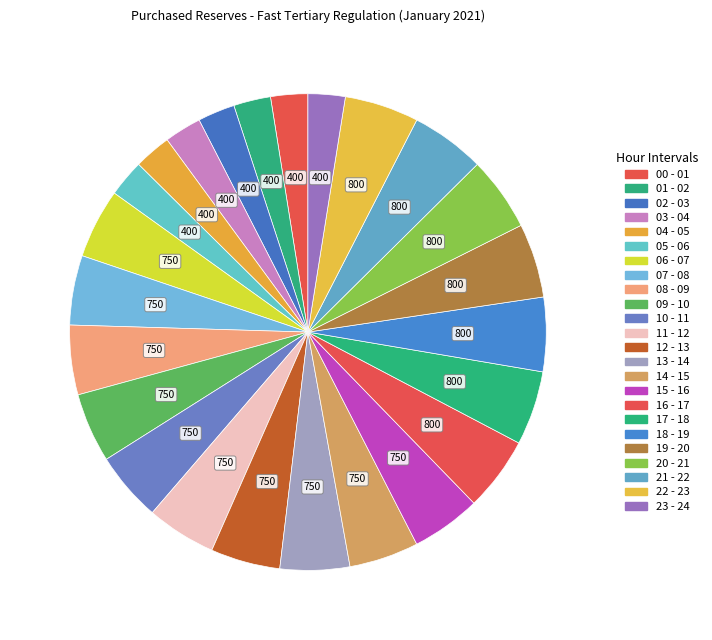

How many segments does this pie chart have?

24